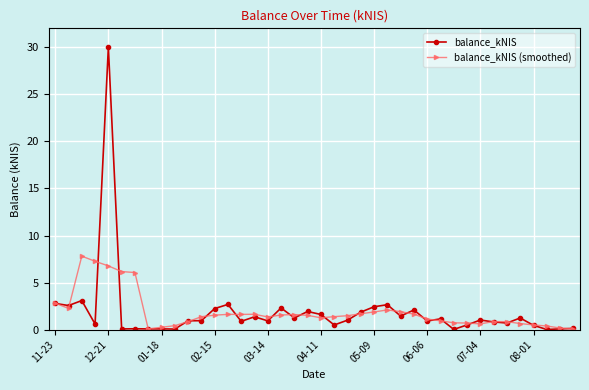

True or false: balance_kNIS has more than 1 interior local peaks.

True